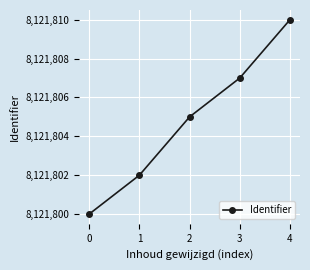

Rank the categories by value from highest to lowest.

4, 3, 2, 1, 0